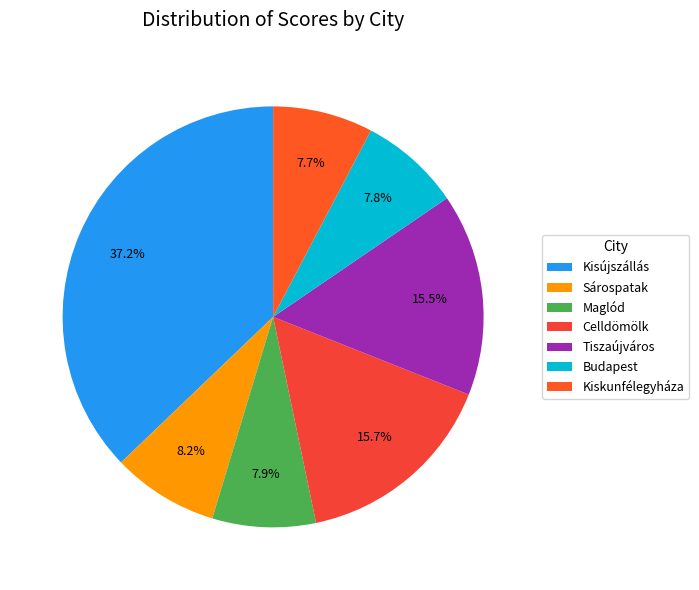

To the nearest percent, what is the combined percentage of Tiszaújváros and Maglód?

23%